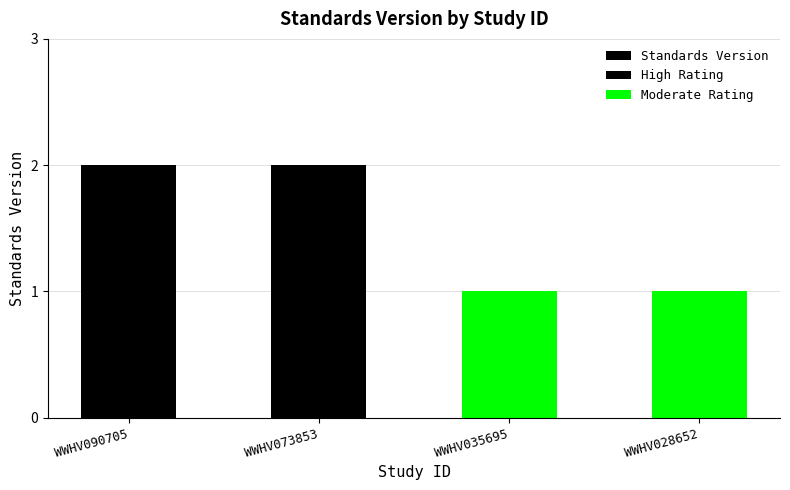

Rank the categories by value from highest to lowest.

WWHV090705, WWHV073853, WWHV035695, WWHV028652